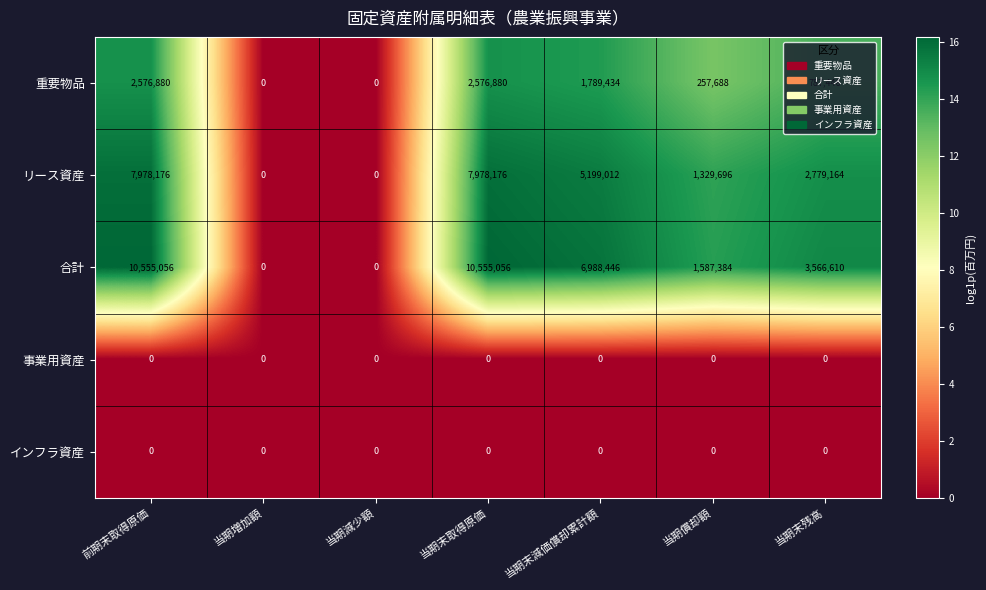

How many 重要物品 values are between 0 and 2576880?

7